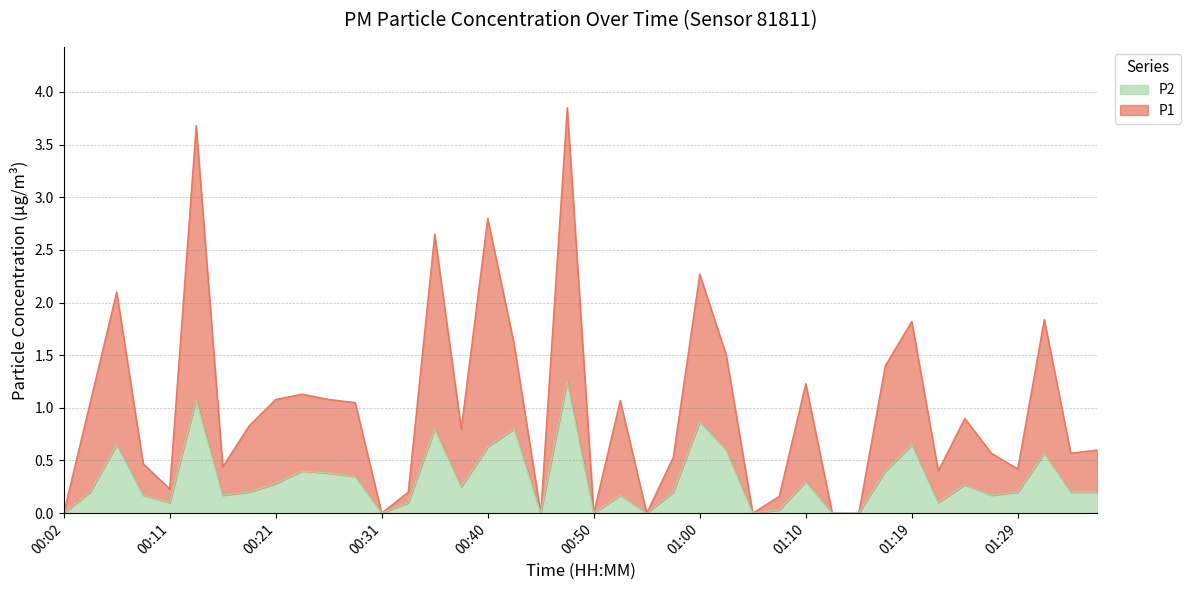

Which label corresponds to the smallest value in the chart?

00:02